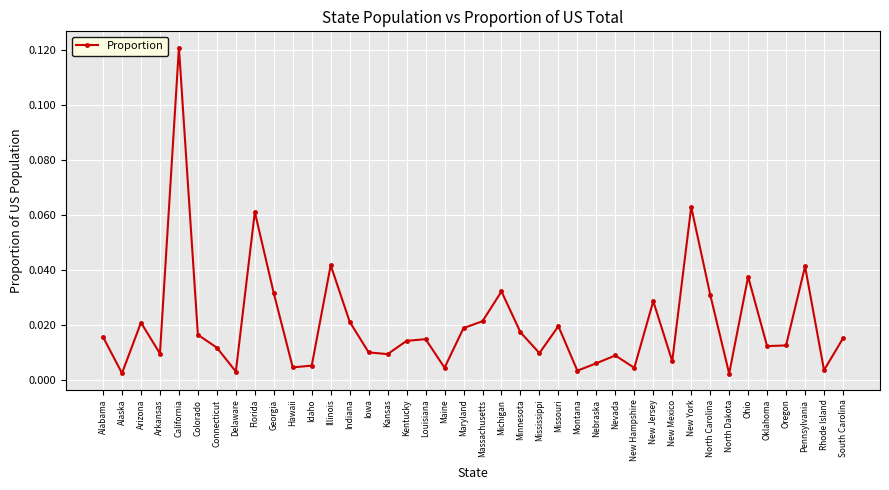

What position from the left is Iowa?

15